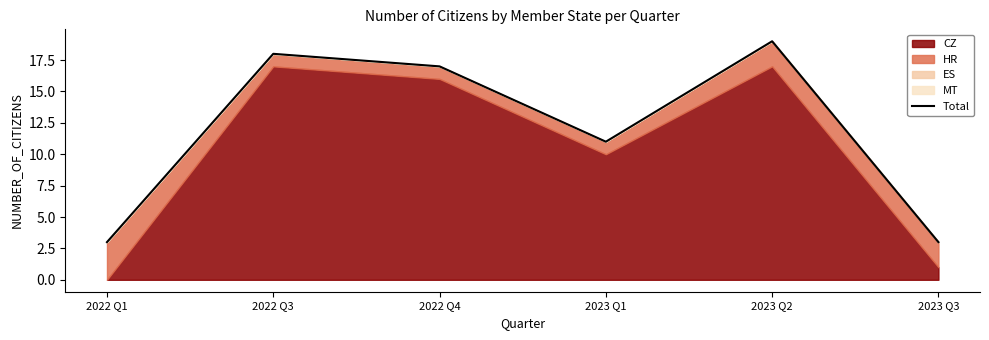

At which label does the data first exceed 17?

2022 Q3